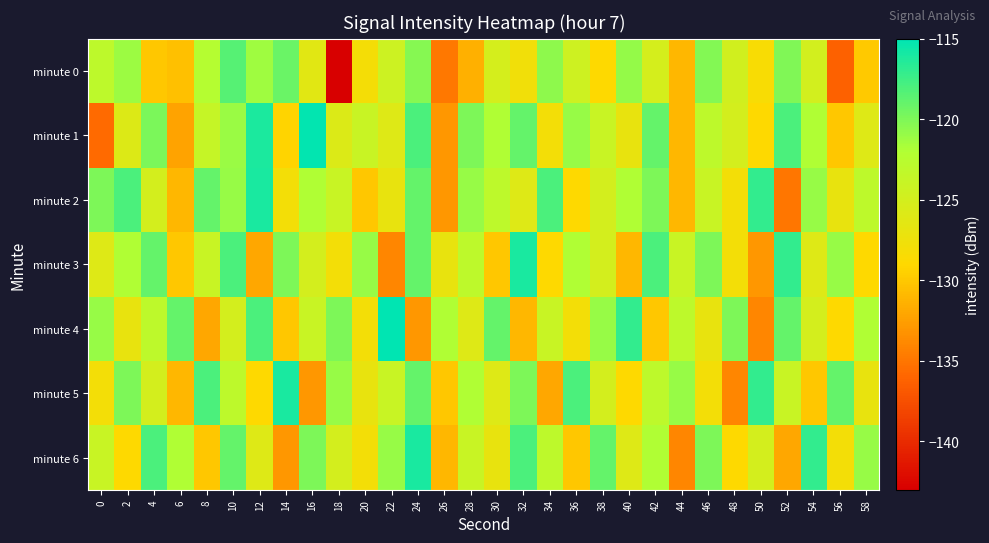

Reading left to right, extract all data points from this chart.

minute 0: 0=-123.0	2=-121.2	4=-130.1	6=-130.5	8=-122.3	10=-118.4	12=-121.3	14=-119.2	16=-126.3	18=-142.9	20=-128.1	22=-124.3	24=-120.3	26=-134.8	28=-131.4	30=-125.1	32=-127.8	34=-120.6	36=-124.5	38=-128.9	40=-120.8	42=-125.1	44=-131.0	46=-120.2	48=-124.8	50=-128.4	52=-120.1	54=-124.9	56=-136.3	58=-129.9
minute 1: 0=-135.7	2=-125.8	4=-119.9	6=-132.2	8=-123.8	10=-121.0	12=-116.1	14=-129.3	16=-115.2	18=-125.8	20=-124.0	22=-126.0	24=-118.0	26=-133.0	28=-120.0	30=-122.0	32=-119.0	34=-128.0	36=-121.0	38=-124.0	40=-127.0	42=-119.0	44=-131.0	46=-123.0	48=-125.0	50=-129.0	52=-118.0	54=-122.0	56=-130.0	58=-126.0
minute 2: 0=-120.0	2=-118.0	4=-125.0	6=-131.0	8=-119.0	10=-121.0	12=-116.0	14=-128.0	16=-122.0	18=-124.0	20=-130.0	22=-127.0	24=-119.0	26=-133.0	28=-121.0	30=-123.0	32=-126.0	34=-118.0	36=-129.0	38=-125.0	40=-122.0	42=-120.0	44=-131.0	46=-124.0	48=-128.0	50=-117.0	52=-135.0	54=-121.0	56=-127.0	58=-123.0
minute 3: 0=-126.0	2=-122.0	4=-119.0	6=-130.0	8=-124.0	10=-118.0	12=-132.0	14=-120.0	16=-125.0	18=-128.0	20=-121.0	22=-134.0	24=-119.0	26=-127.0	28=-123.0	30=-130.0	32=-116.0	34=-129.0	36=-122.0	38=-125.0	40=-131.0	42=-118.0	44=-124.0	46=-120.0	48=-128.0	50=-133.0	52=-117.0	54=-126.0	56=-121.0	58=-129.0
minute 4: 0=-121.0	2=-127.0	4=-123.0	6=-119.0	8=-132.0	10=-125.0	12=-118.0	14=-130.0	16=-124.0	18=-120.0	20=-128.0	22=-115.0	24=-133.0	26=-122.0	28=-126.0	30=-119.0	32=-131.0	34=-124.0	36=-128.0	38=-121.0	40=-117.0	42=-130.0	44=-123.0	46=-127.0	48=-120.0	50=-134.0	52=-119.0	54=-125.0	56=-129.0	58=-122.0
minute 5: 0=-128.0	2=-120.0	4=-125.0	6=-131.0	8=-118.0	10=-123.0	12=-129.0	14=-116.0	16=-133.0	18=-121.0	20=-127.0	22=-124.0	24=-119.0	26=-130.0	28=-122.0	30=-126.0	32=-120.0	34=-132.0	36=-118.0	38=-125.0	40=-129.0	42=-123.0	44=-121.0	46=-128.0	48=-134.0	50=-117.0	52=-124.0	54=-130.0	56=-119.0	58=-127.0
minute 6: 0=-124.0	2=-129.0	4=-118.0	6=-122.0	8=-130.0	10=-119.0	12=-126.0	14=-133.0	16=-120.0	18=-125.0	20=-128.0	22=-121.0	24=-116.0	26=-131.0	28=-124.0	30=-127.0	32=-118.0	34=-123.0	36=-130.0	38=-119.0	40=-126.0	42=-122.0	44=-134.0	46=-120.0	48=-129.0	50=-125.0	52=-132.0	54=-117.0	56=-128.0	58=-121.0